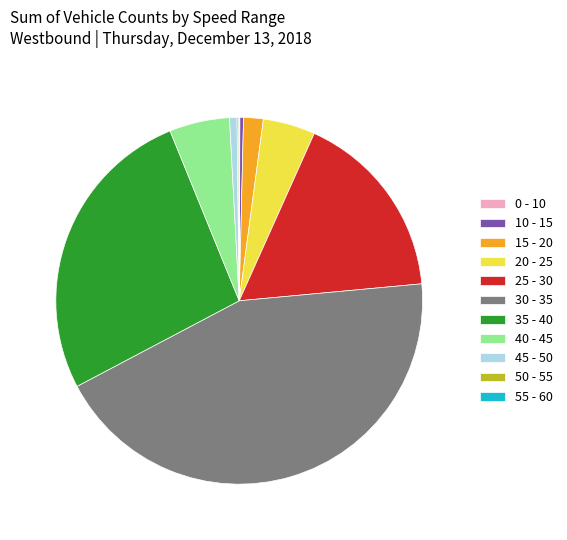

Does 20 - 25 represent more than half of the total?

No